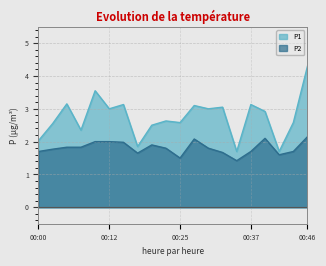

At 00:07, list the series in order from largest to smallest.

P1, P2